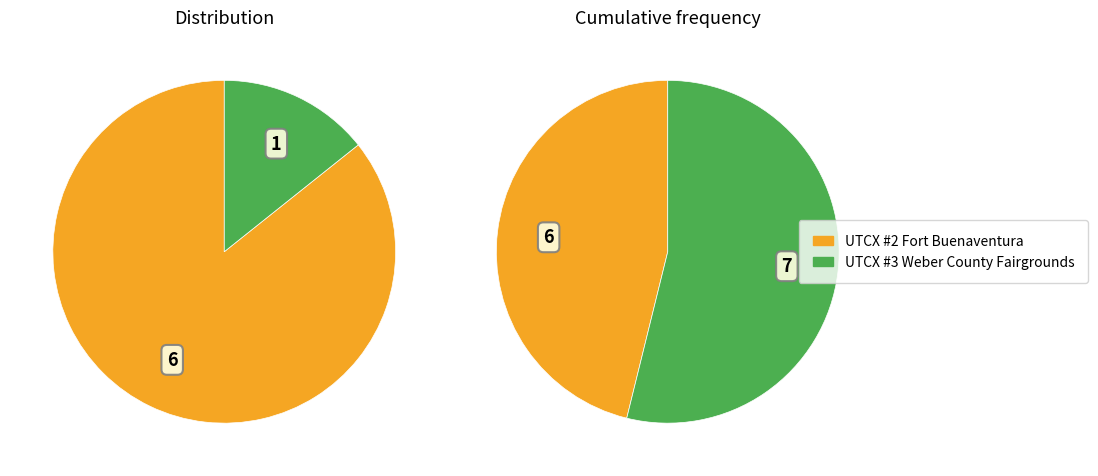

Count the number of slices in the pie.

2